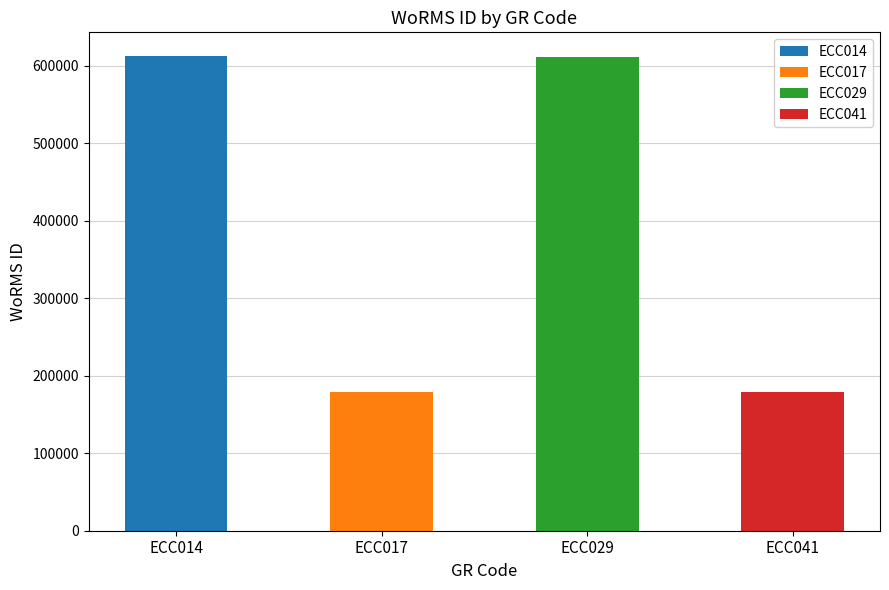

Approximately how many times larger is the value at ECC014 compared to ECC017?

3.4